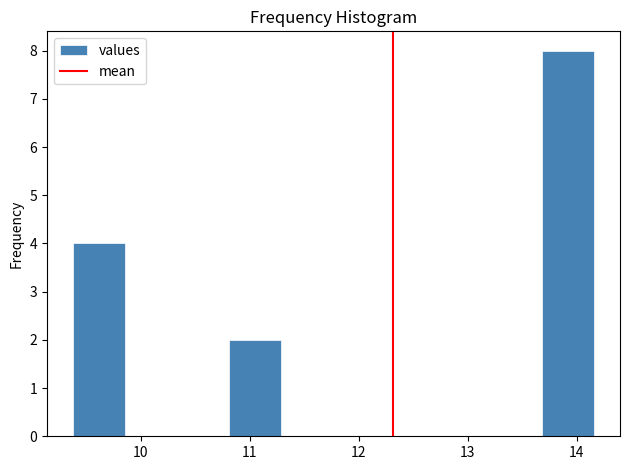

Reading left to right, transcribe this chart: for each bar, give the range it covers on the x-axis and its height. Neither the bar edges nor the heights are printed on the chart, so give them approximately, as read against the axes.

9.4 to 9.9: 4
9.9 to 10.3: 0
10.3 to 10.8: 0
10.8 to 11.3: 2
11.3 to 11.8: 0
11.8 to 12.2: 0
12.2 to 12.7: 0
12.7 to 13.2: 0
13.2 to 13.7: 0
13.7 to 14.2: 8